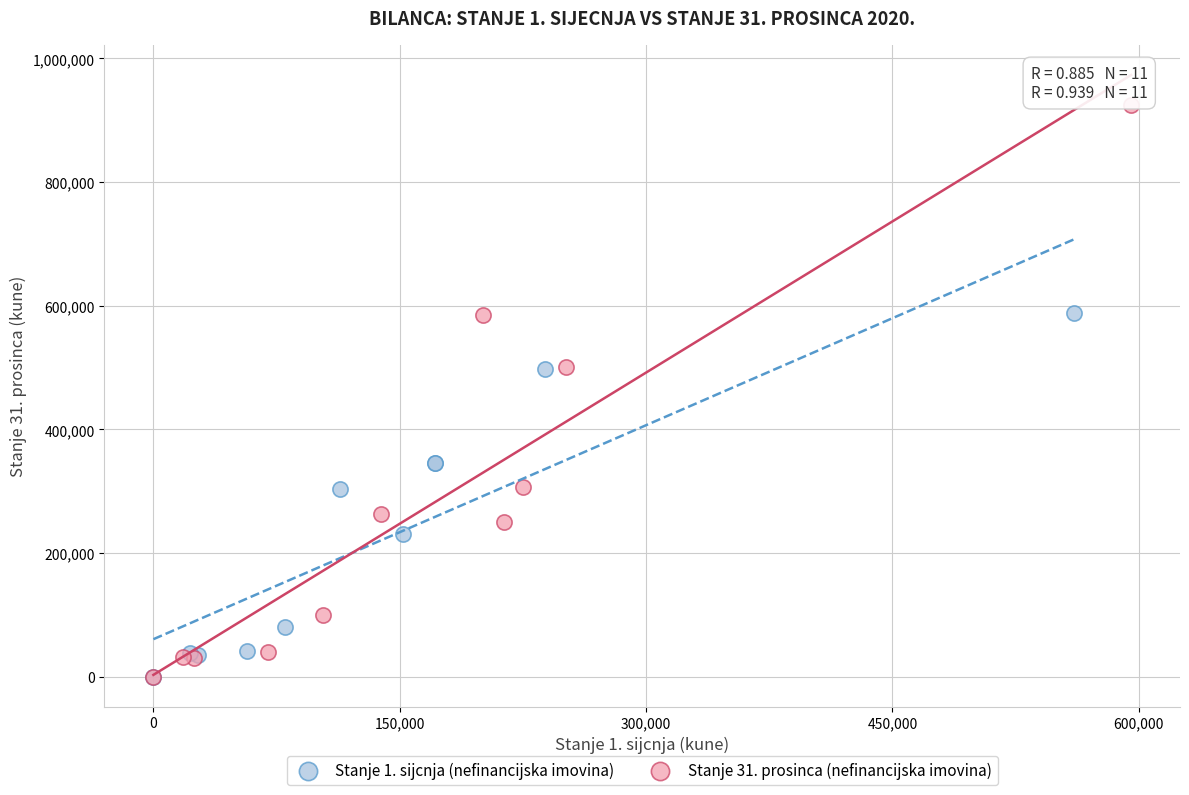

Which series contains the highest Y value?

Stanje 31. prosinca (nefinancijska imovina)